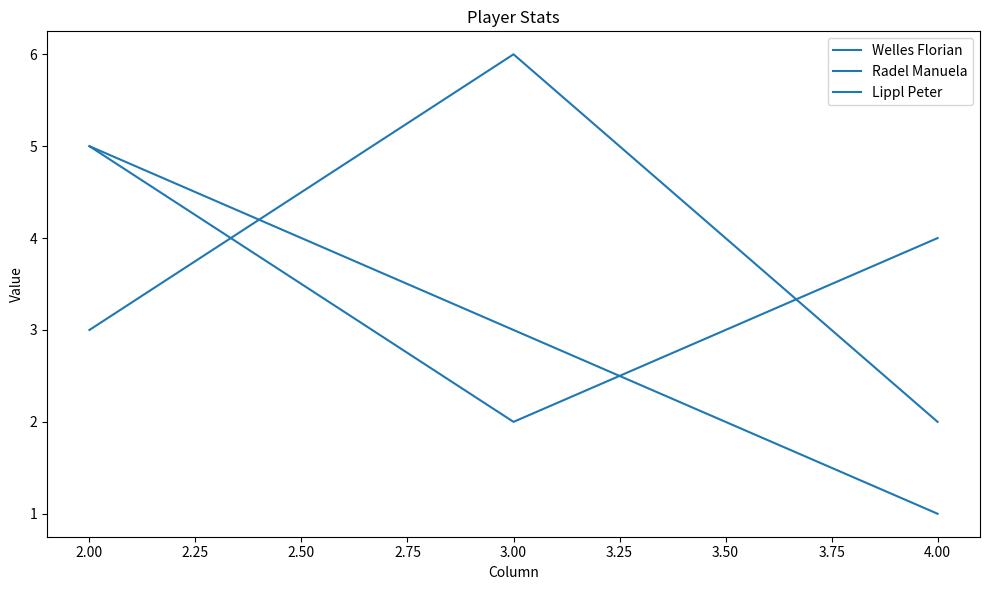

Which series has the largest total across all categories?

Radel Manuela